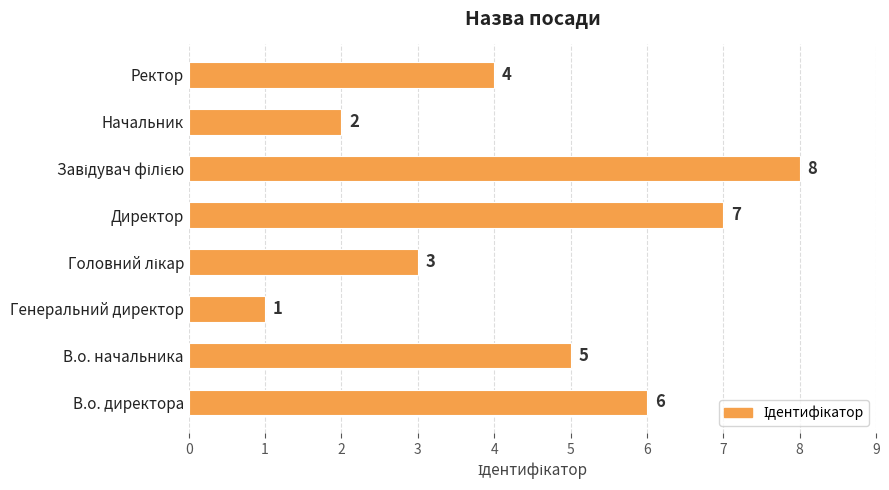

Where is the data nearest to the value 4?

Ректор